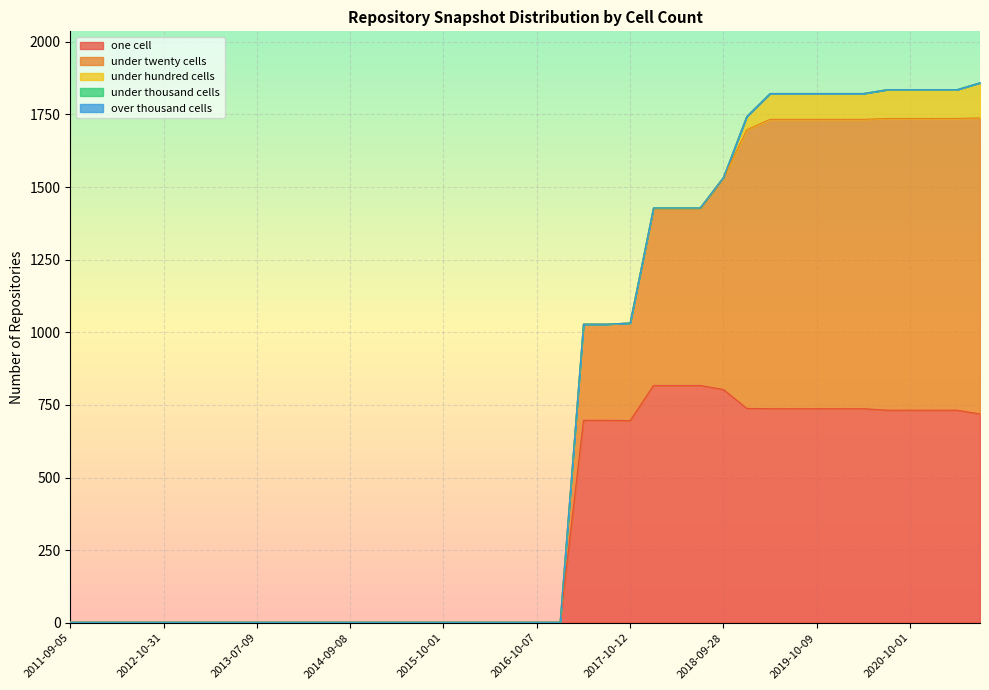

Which series has the largest total across all categories?

under_twenty_cells